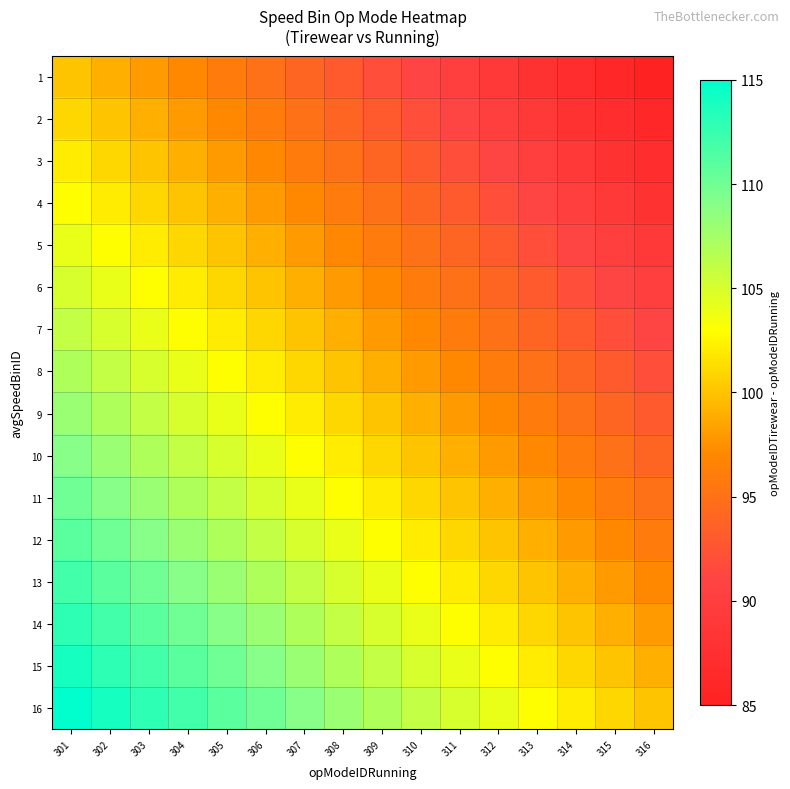

What is the spread (max minus min) of values at 314?

15